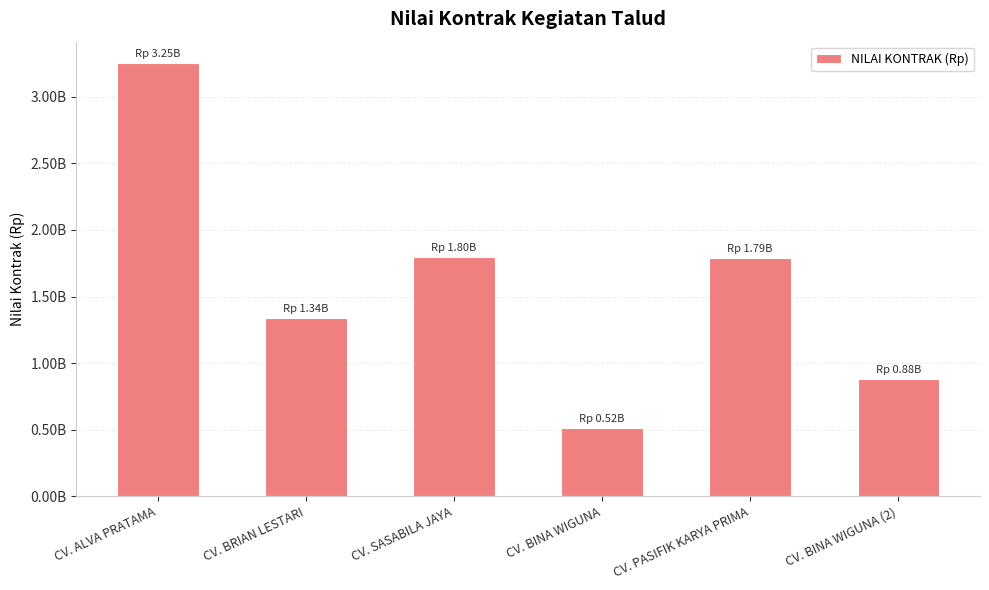

Reading left to right, what are all the values shown in this chart?

CV. ALVA PRATAMA=3250000000	CV. BRIAN LESTARI=1338000000	CV. SASABILA JAYA=1795600000	CV. BINA WIGUNA=515000000	CV. PASIFIK KARYA PRIMA=1789000000	CV. BINA WIGUNA (2)=880000000